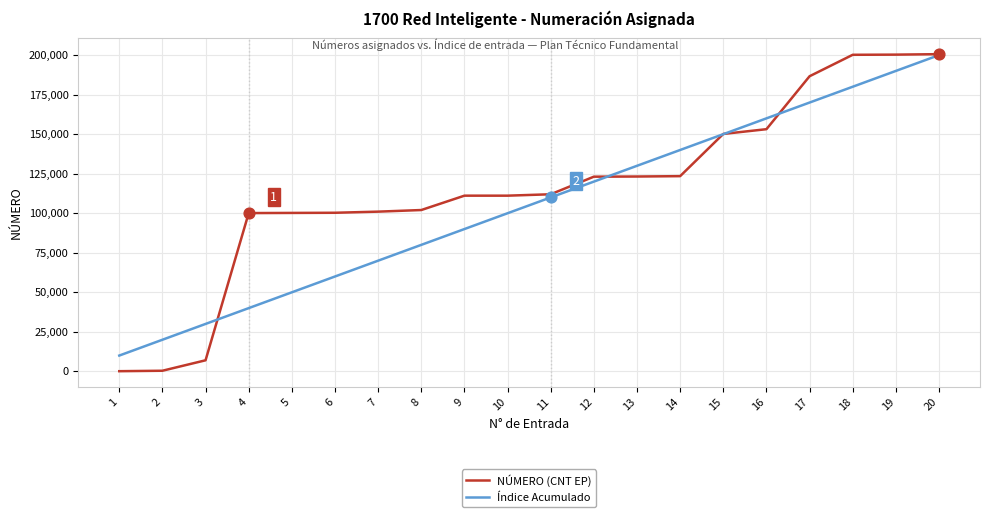

What is the total value across all series at 2?

20400